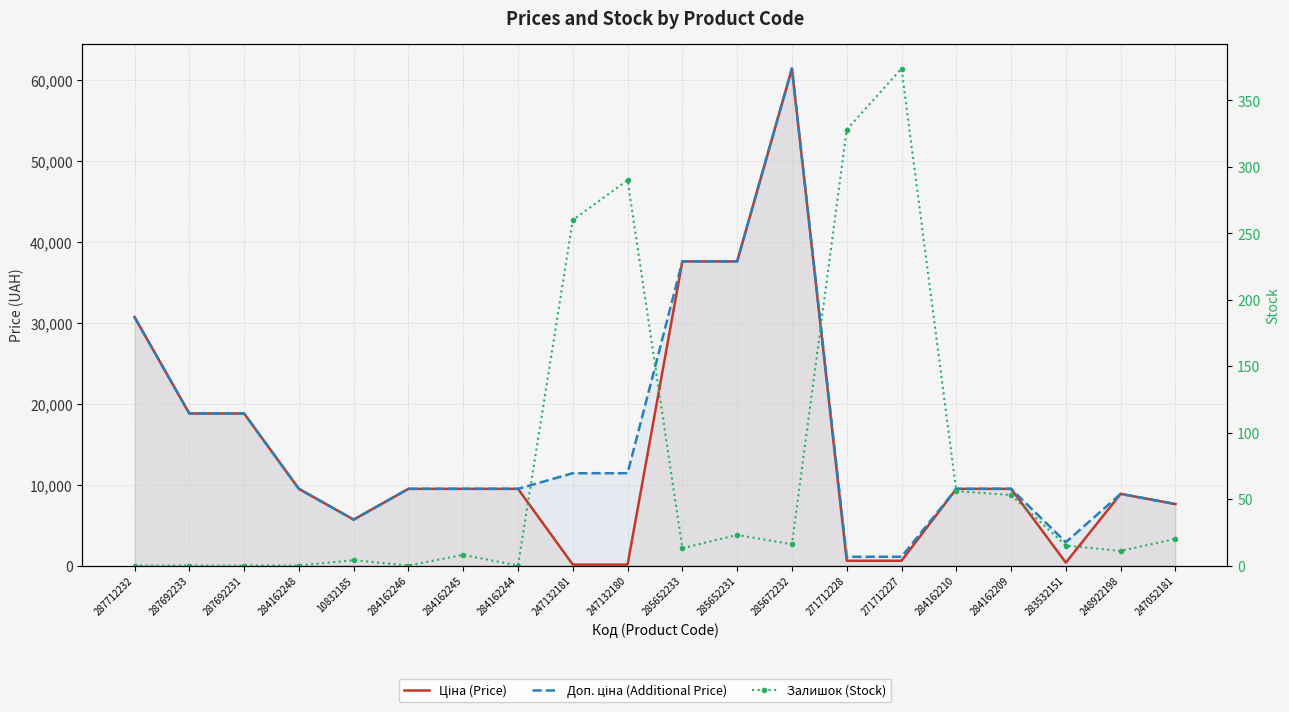

In Ціна (Price), how many points are higher than both neighbors (excluding endpoints)?

2